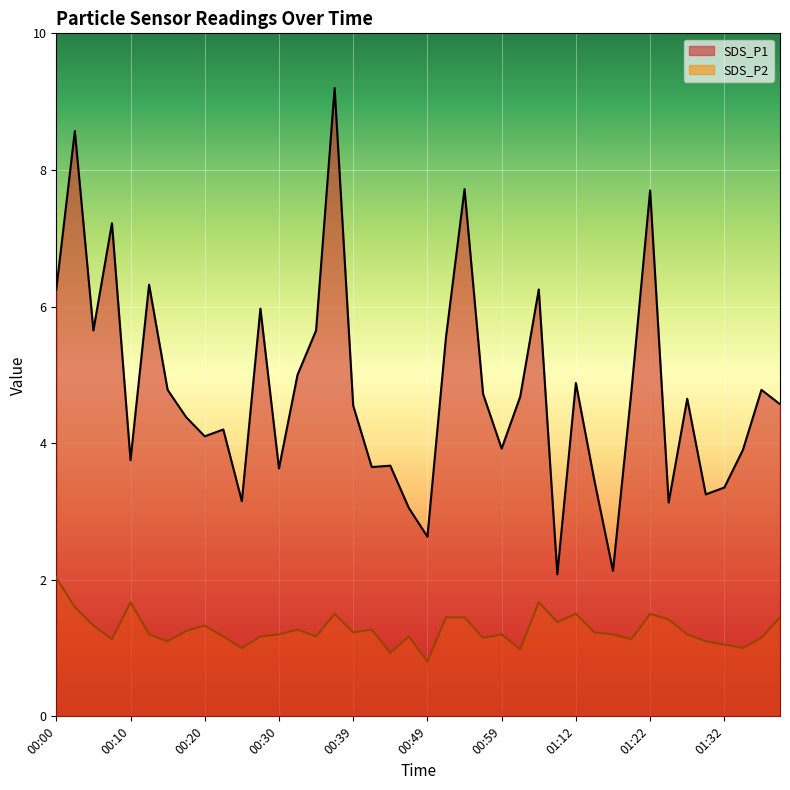

Reading left to right, extract all data points from this chart.

SDS_P1: 00:00=6.2	00:02=8.6	00:05=5.7	00:08=7.2	00:10=3.8	00:13=6.3	00:15=4.8	00:17=4.4	00:20=4.1	00:22=4.2	00:25=3.1	00:27=6.0	00:30=3.6	00:32=5.0	00:34=5.7	00:37=9.2	00:39=4.5	00:42=3.6	00:44=3.7	00:47=3.0	00:49=2.6	00:52=5.5	00:54=7.7	00:57=4.7	00:59=3.9	01:02=4.7	01:07=6.2	01:09=2.1	01:12=4.9	01:14=3.5	01:17=2.1	01:19=4.8	01:22=7.7	01:25=3.1	01:27=4.7	01:30=3.2	01:32=3.4	01:34=3.9	01:37=4.8	01:39=4.6
SDS_P2: 00:00=2.0	00:02=1.6	00:05=1.3	00:08=1.1	00:10=1.7	00:13=1.2	00:15=1.1	00:17=1.2	00:20=1.3	00:22=1.2	00:25=1.0	00:27=1.2	00:30=1.2	00:32=1.3	00:34=1.2	00:37=1.5	00:39=1.2	00:42=1.3	00:44=0.9	00:47=1.2	00:49=0.8	00:52=1.4	00:54=1.4	00:57=1.1	00:59=1.2	01:02=1.0	01:07=1.7	01:09=1.4	01:12=1.5	01:14=1.2	01:17=1.2	01:19=1.1	01:22=1.5	01:25=1.4	01:27=1.2	01:30=1.1	01:32=1.1	01:34=1.0	01:37=1.1	01:39=1.4